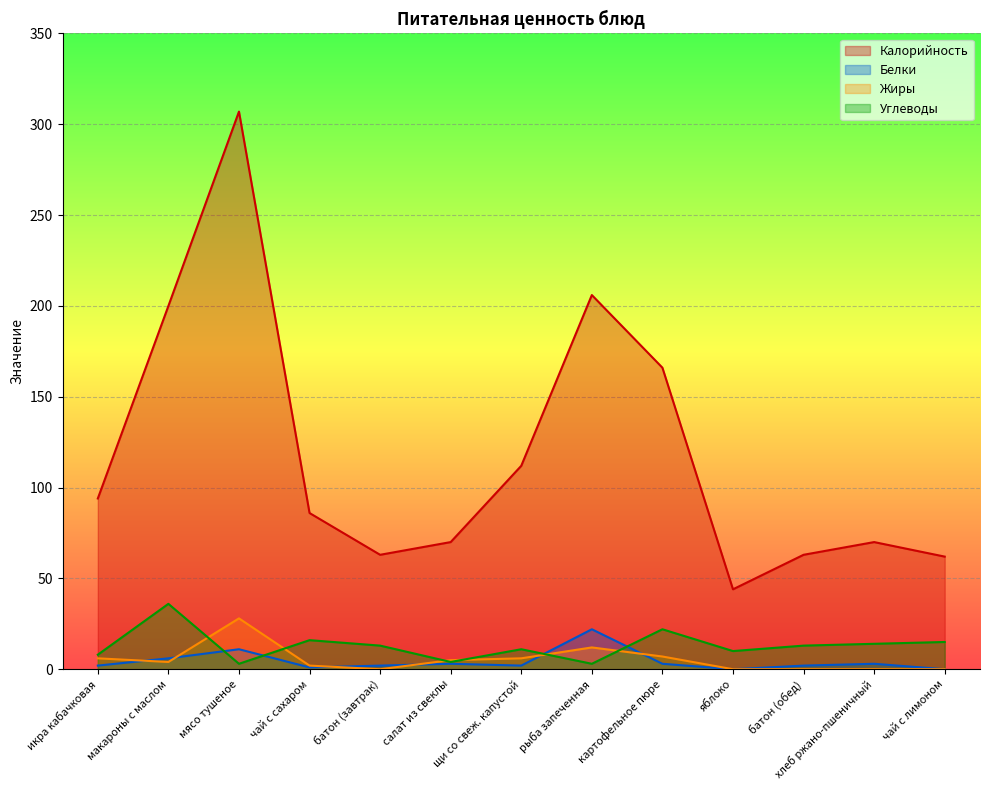

Where is the first local minimum for Калорийность?

батон (завтрак)